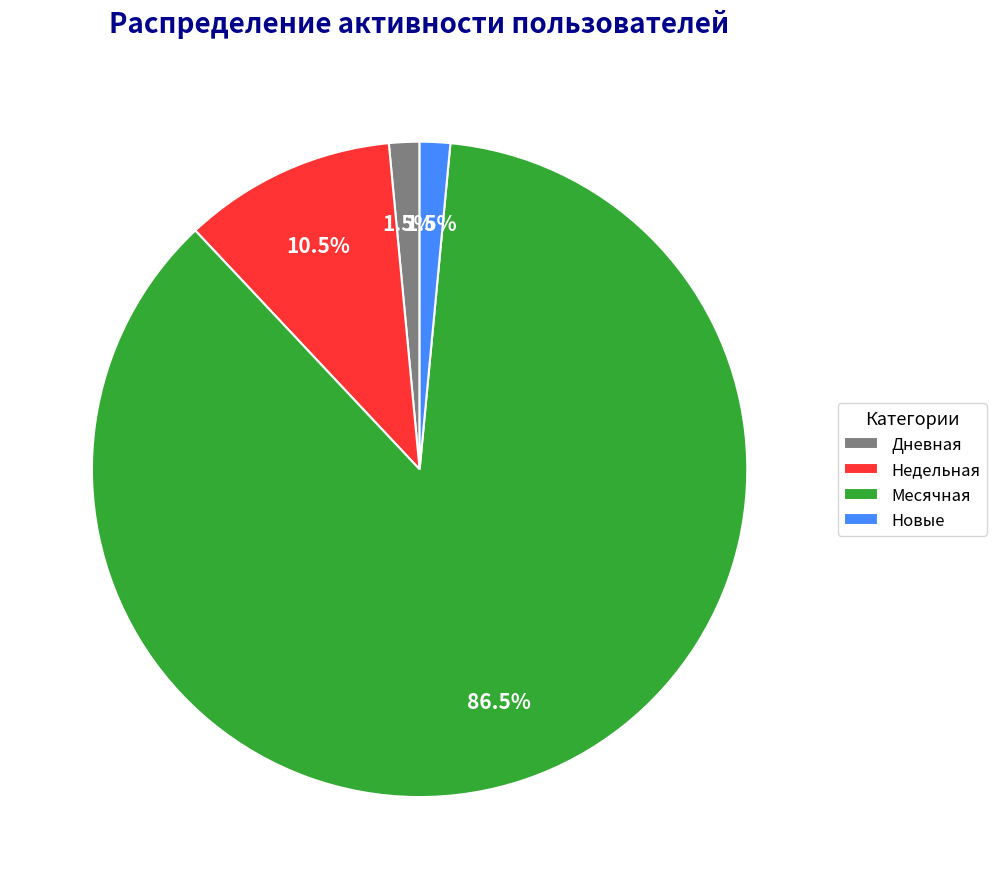

How many slices are in this pie chart?

4